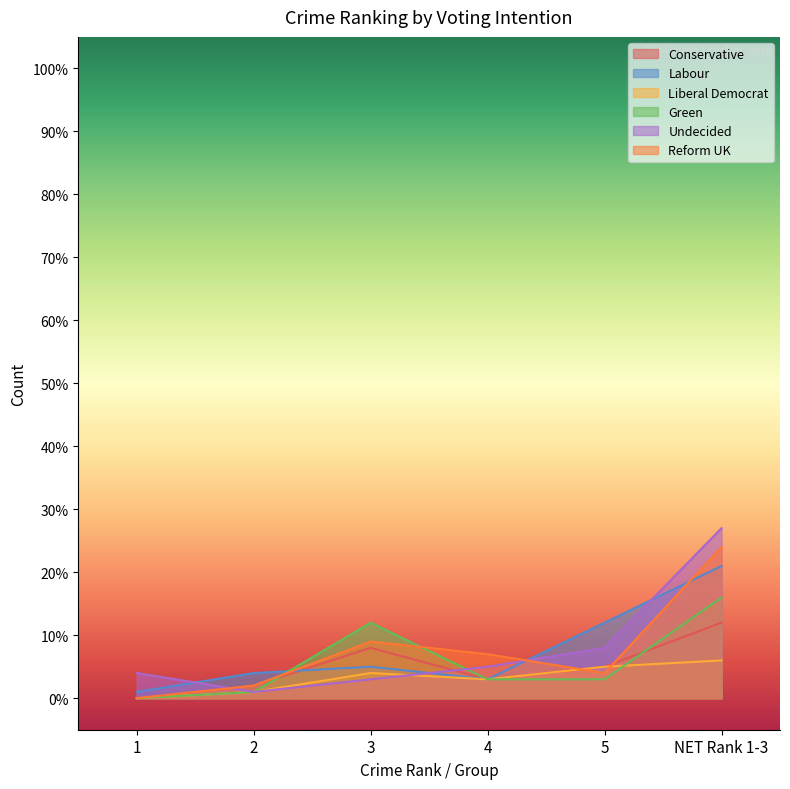

In Liberal Democrat, how many points are lower than both neighbors (excluding endpoints)?

1